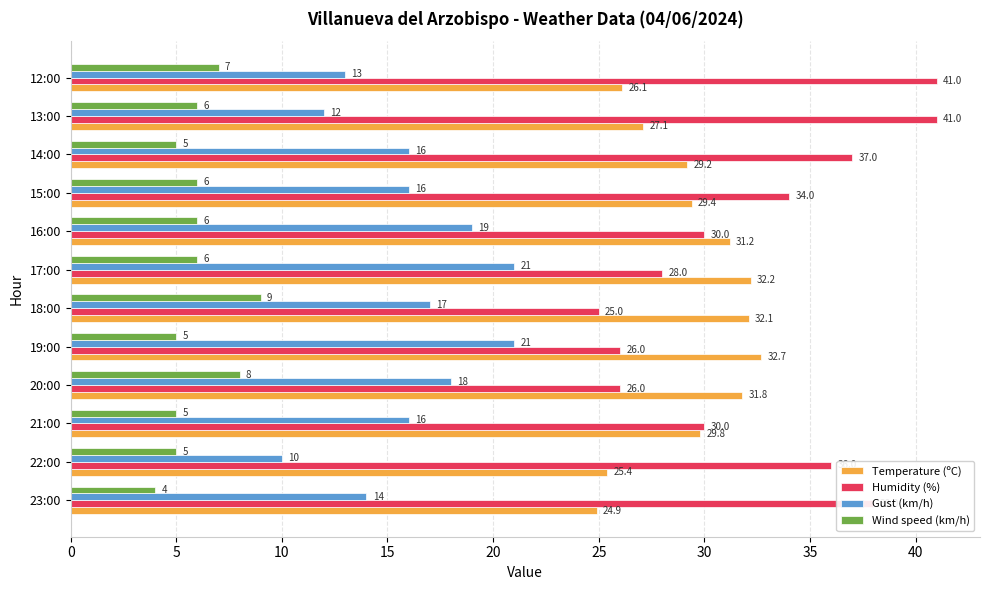

What is the highest value of the Humidity (%) series?

41.0